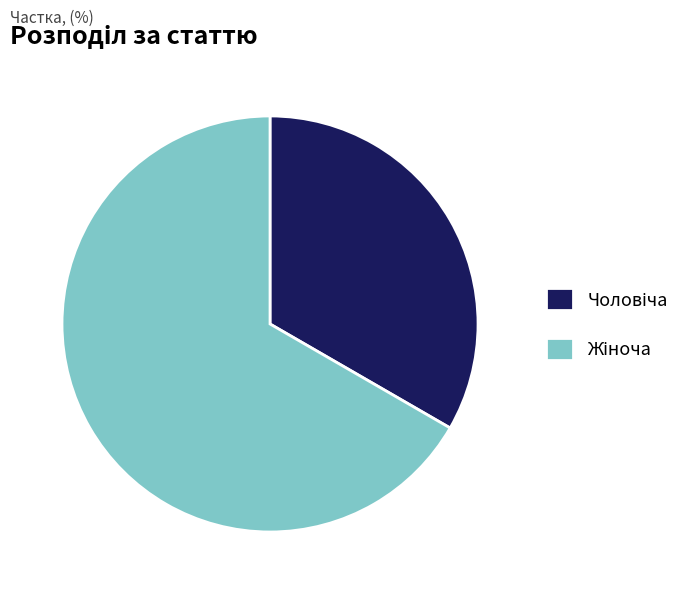

Does any single category account for the majority?

Yes